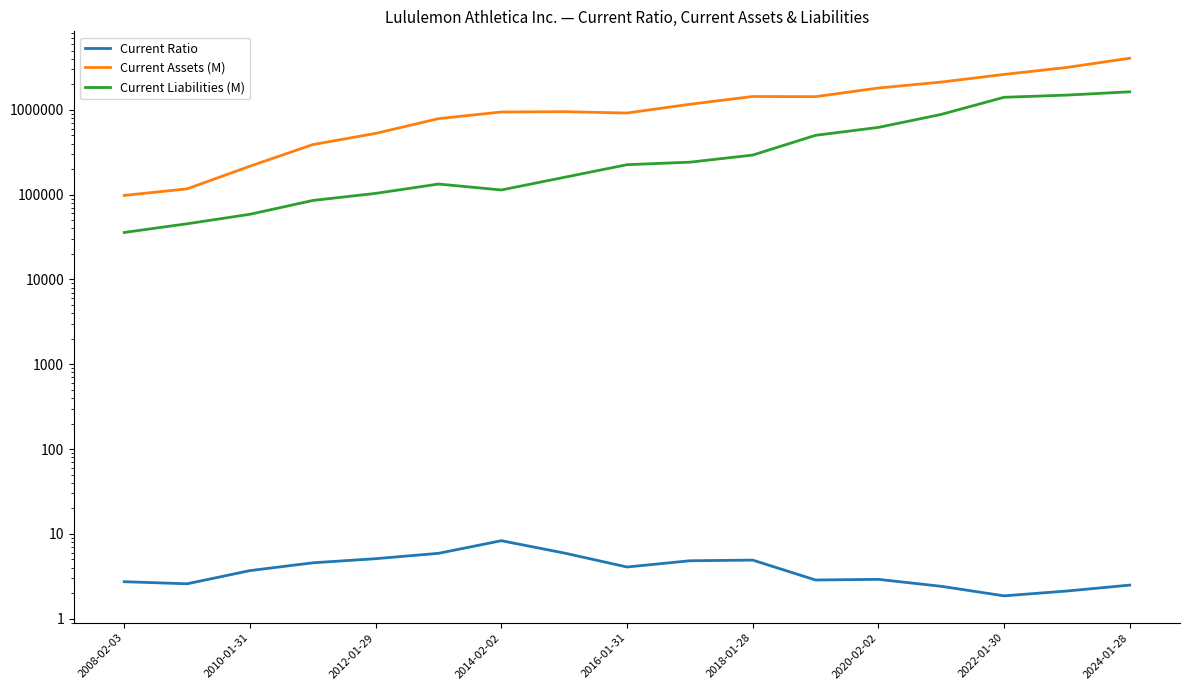

How many interior local valleys does the Current Assets (M) series have?

2